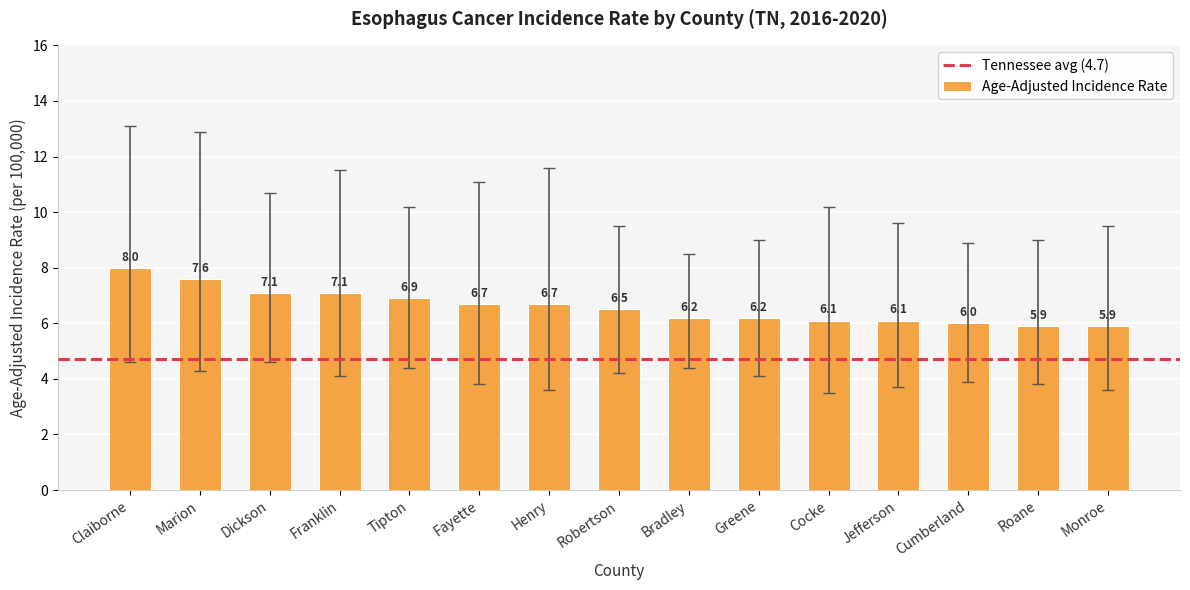

What is the greatest value displayed?

8.0